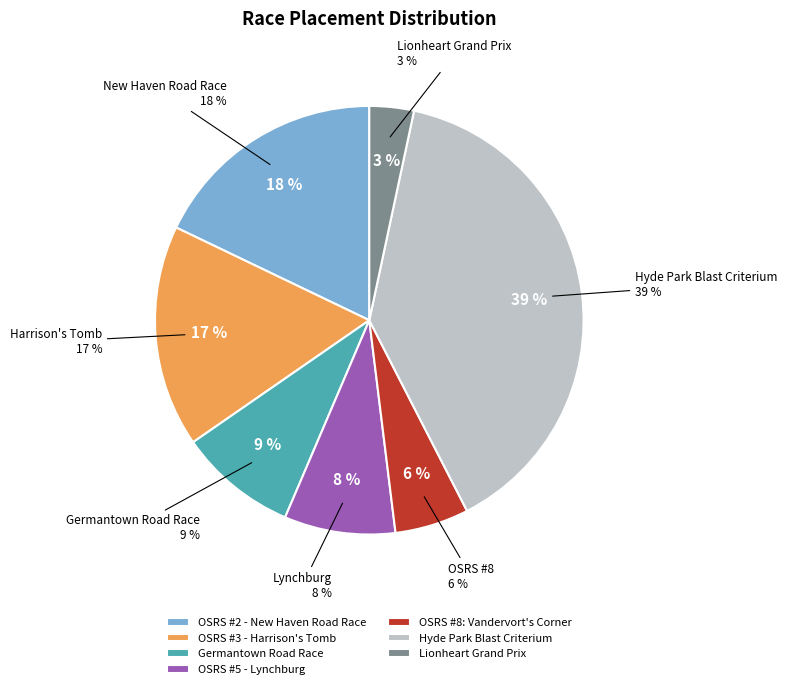

Does OSRS #8: Vandervort's Corner account for over 50% of the chart?

No